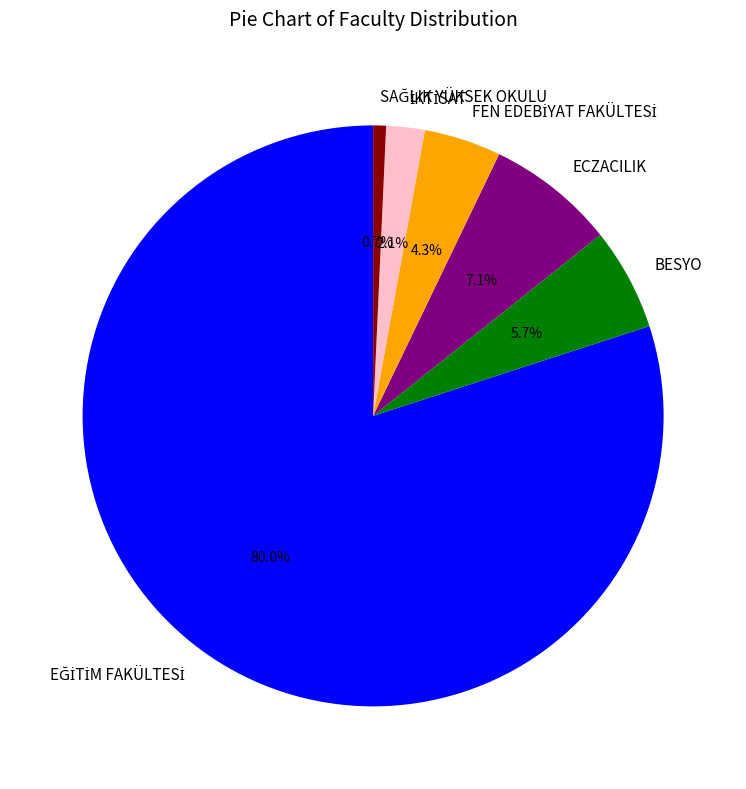

How much of the chart is everything except BESYO?

94.3%